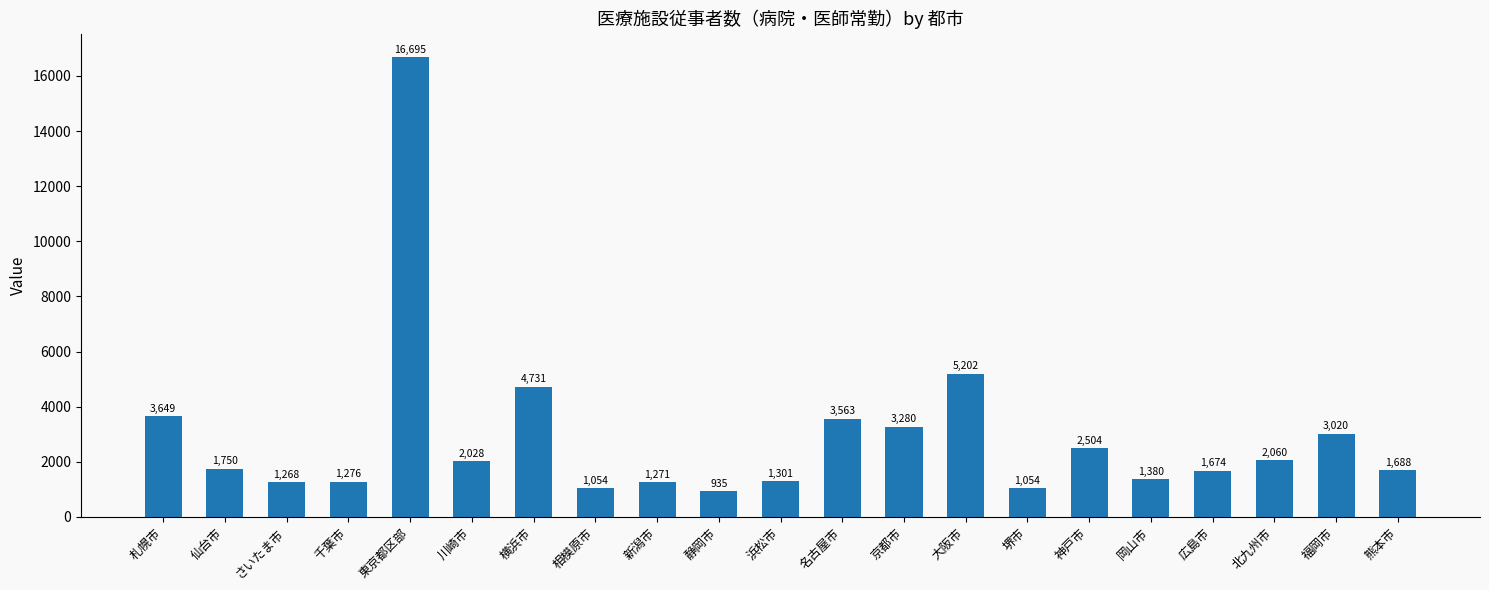

What is the average value?

2923